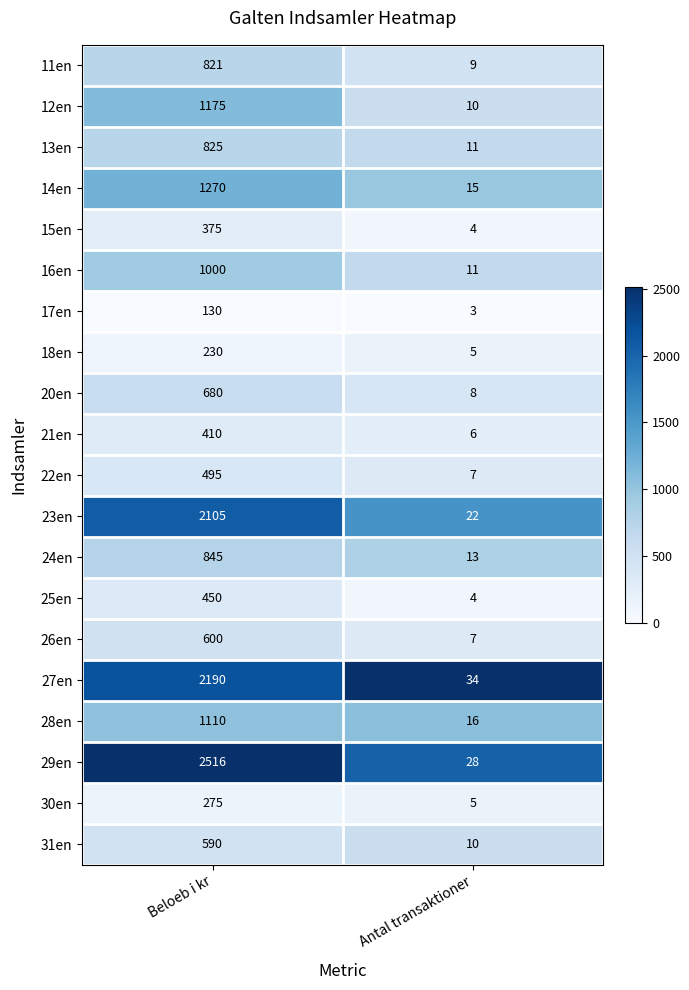

Which series changed the most between Beloeb i kr and Antal transaktioner?

29en